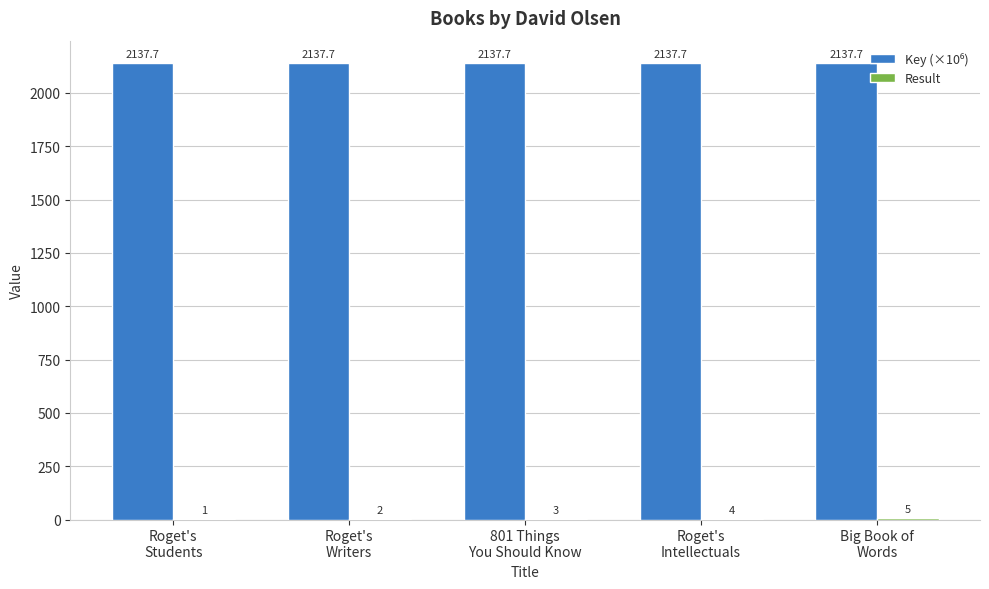

What is the greatest value displayed?

2137.7